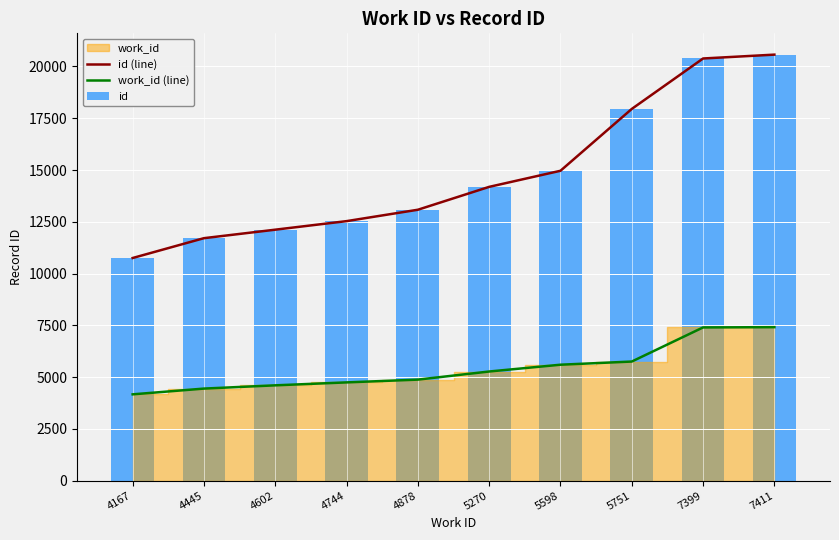

The id series shows 17951 at 5751. True or false?

True